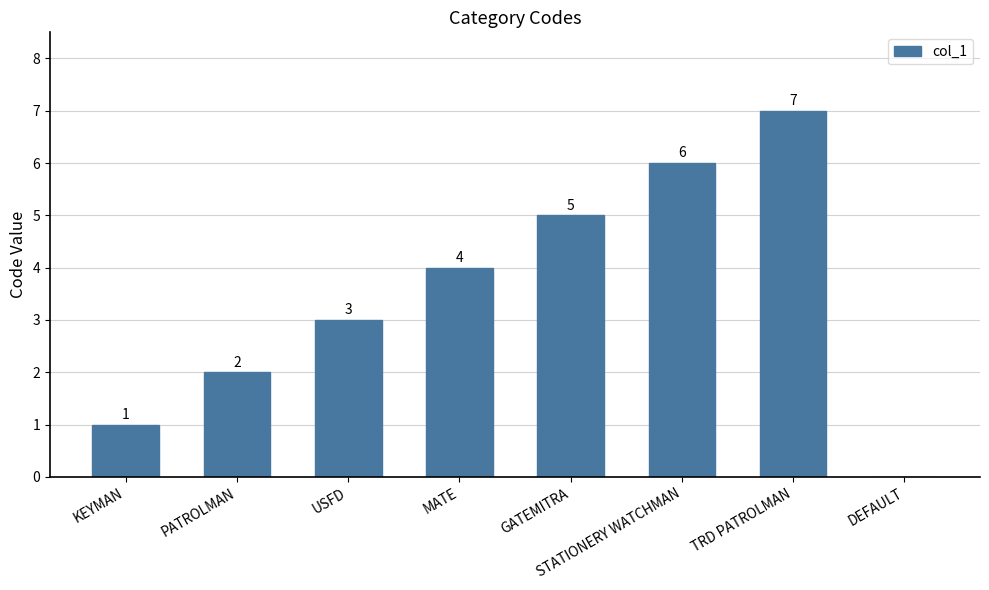

What is the sum of the values at GATEMITRA and STATIONERY WATCHMAN?

11